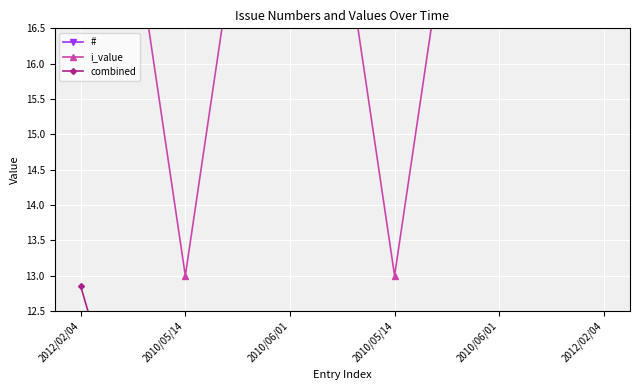

List the series in order of their overall mean, highest first.

i_value, combined, #